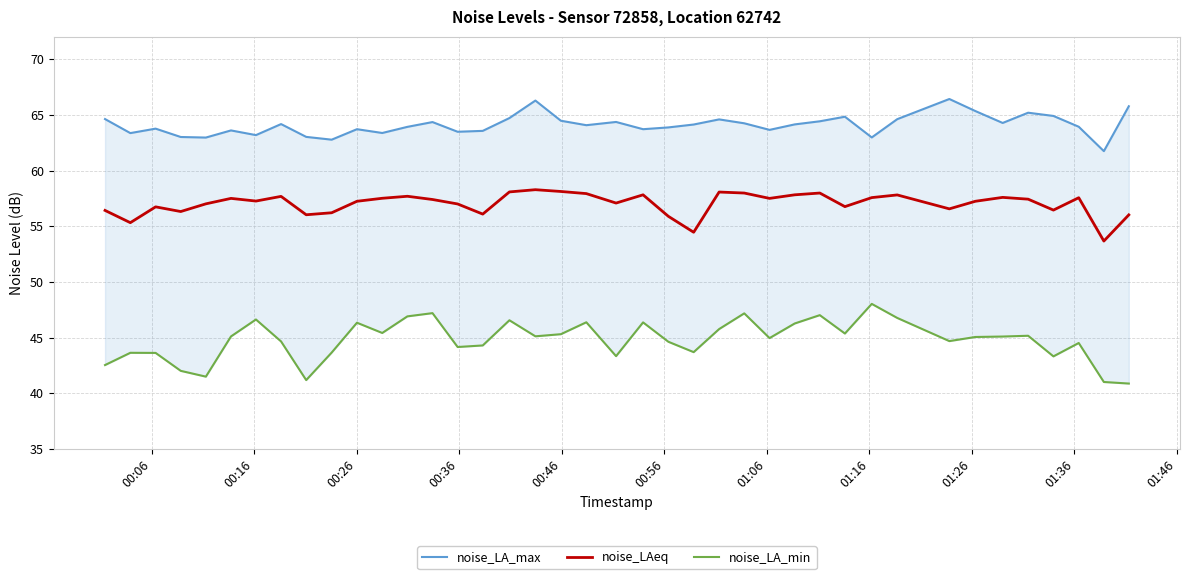

In noise_LA_min, how many points are lower than both neighbors (excluding endpoints)?

11